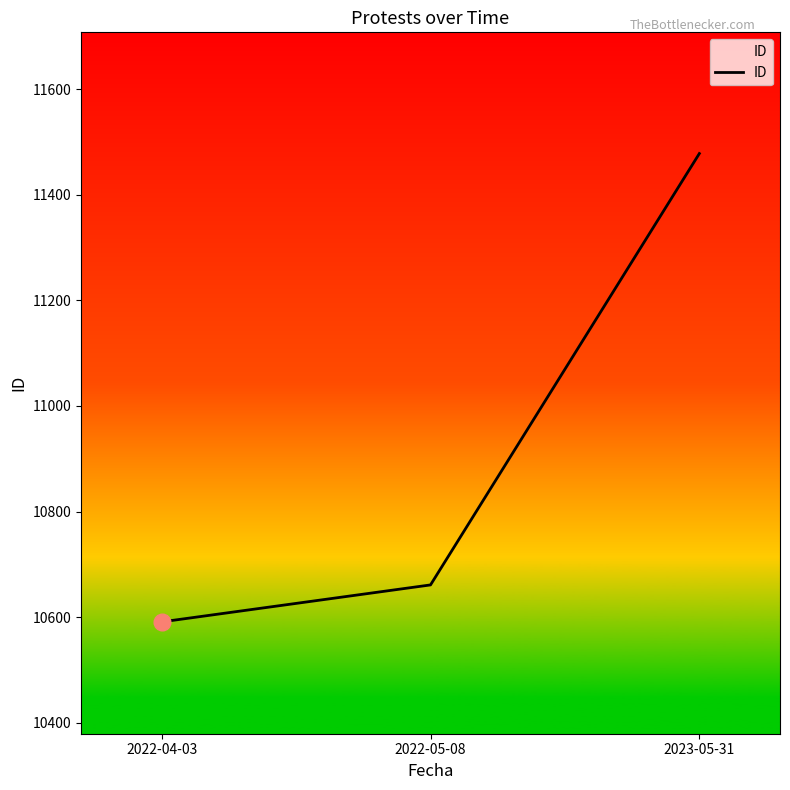

What is the minimum value shown in the chart?

10591